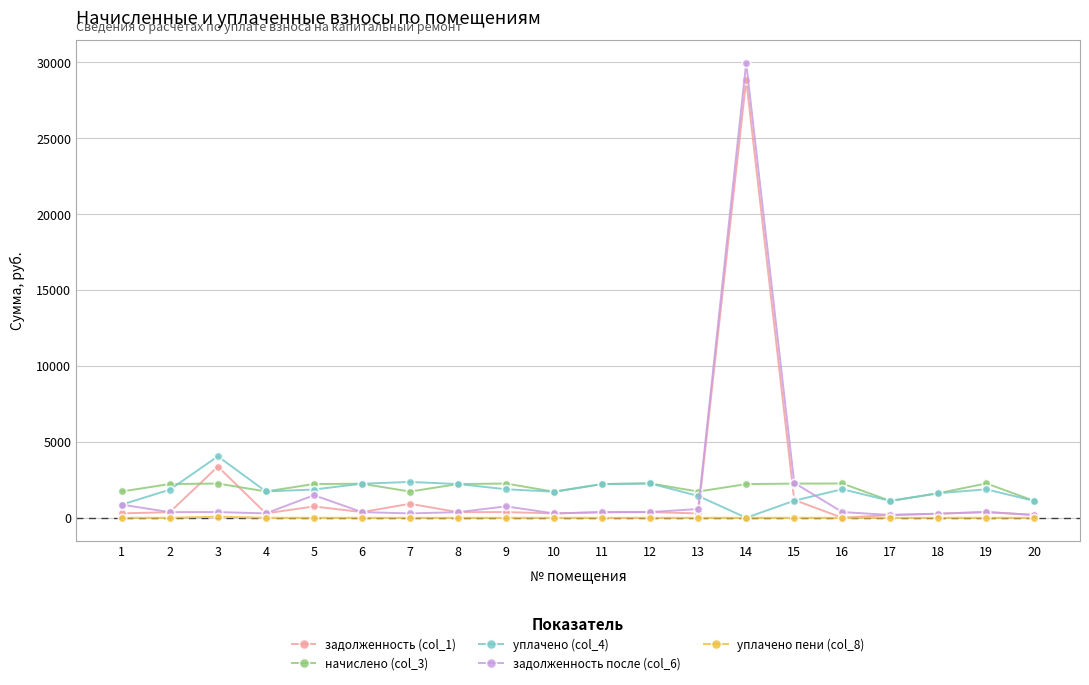

True or false: начислено (col_3) and задолженность после (col_6) cross at least once.

True